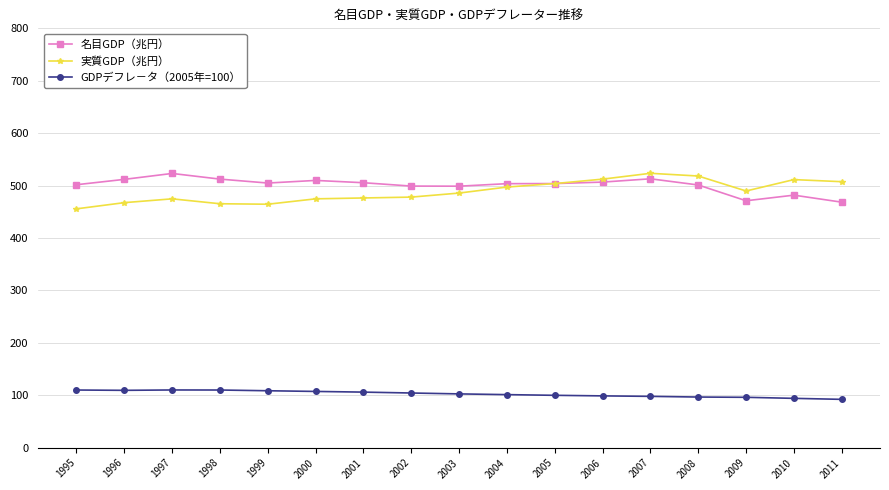

Is it true that GDPデフレ－タ（2005年=100） equals 46.3 at 2011?

False